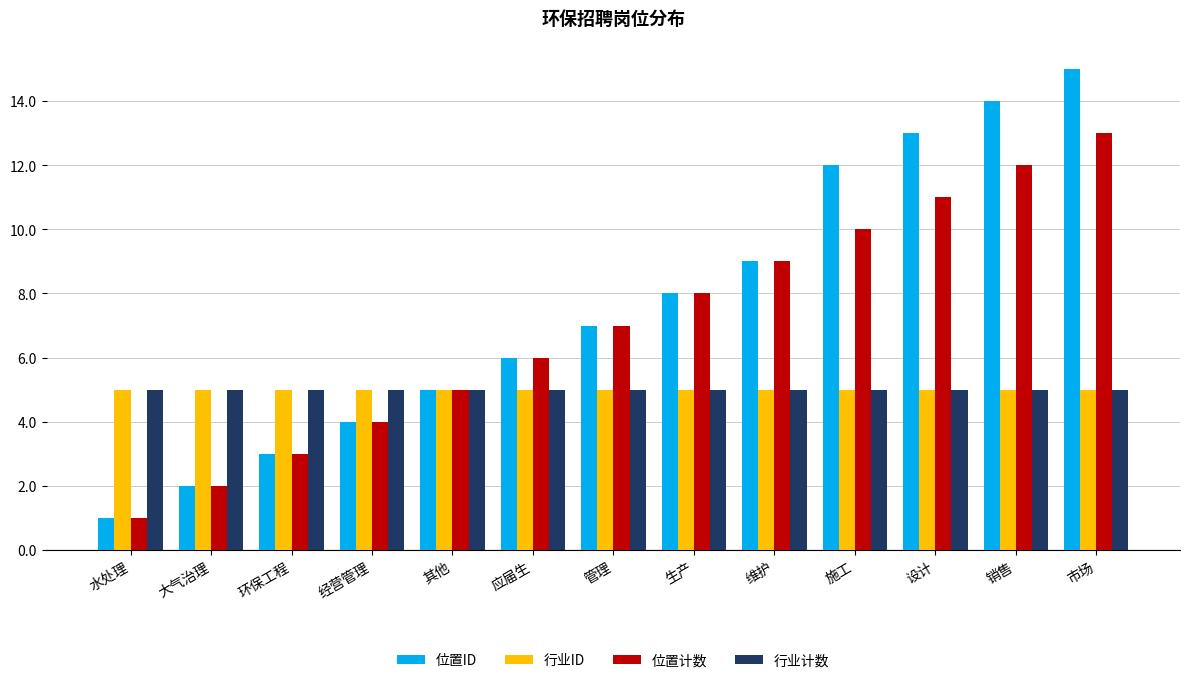

Read the 位置计数 value at 市场, to the nearest 5.

15